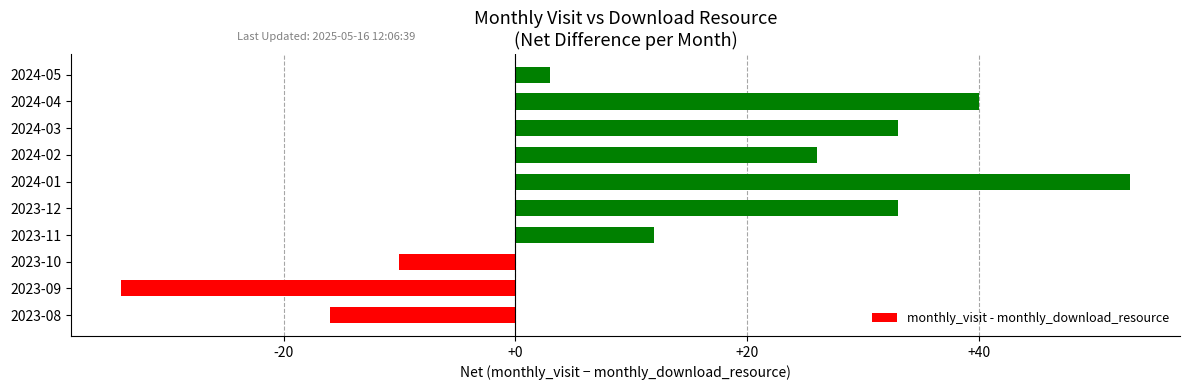

What is the sum of the values at 2024-05 and 2023-11?

15